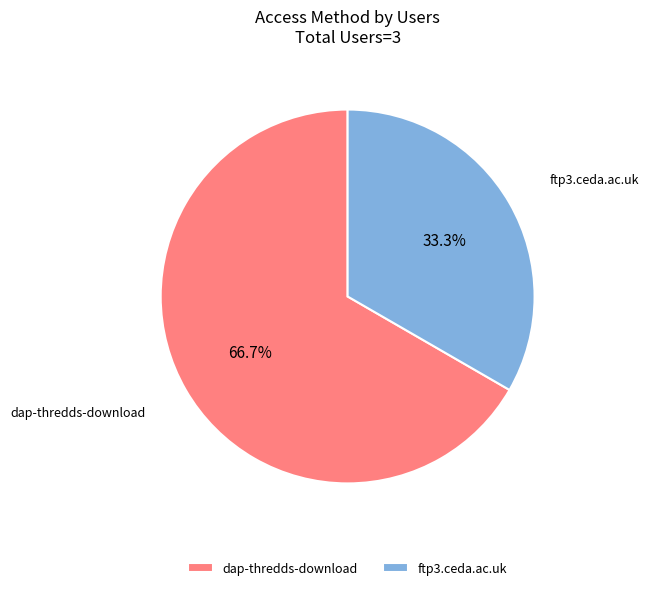

To the nearest percent, what is the average slice percentage?

50%